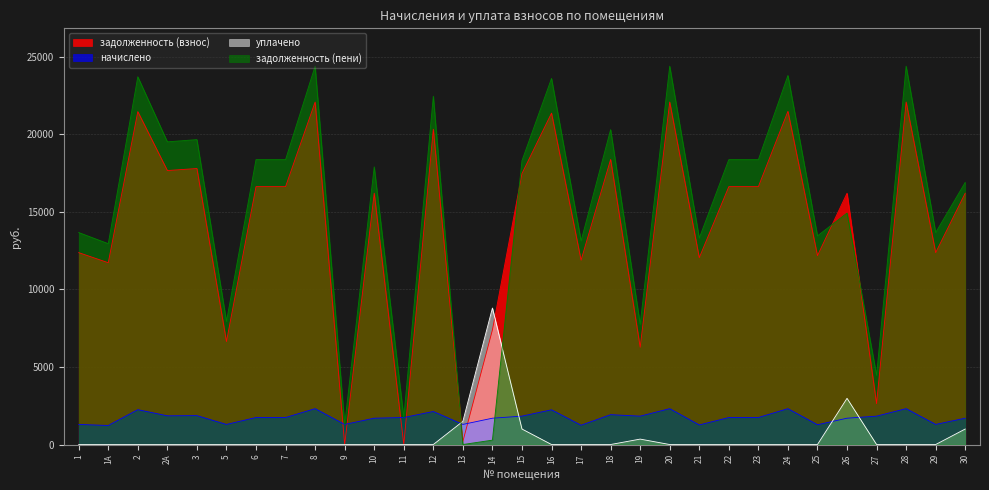

Reading left to right, list all the values displayed in this chart.

задолженность (взнос): 1=12376.4	1А=11726.8	2=21472.0	2А=17671.3	3=17801.3	5=6641.0	6=16631.8	7=16631.8	8=22089.1	9=0.0	10=16209.5	11=0.0	12=20335.0	13=197.3	14=7389.5	15=17476.4	16=21374.5	17=11889.1	18=18385.9	19=6276.4	20=22089.1	21=12051.6	22=16631.8	23=16631.8	24=21489.1	25=12181.6	26=16209.5	27=2637.3	28=22089.1	29=12376.4	30=16209.5
начислено: 1=1296.2	1А=1228.1	2=2248.7	2А=1850.7	3=1864.3	5=1296.2	6=1741.8	7=1741.8	8=2313.4	9=1296.2	10=1697.6	11=1741.8	12=2129.6	13=1296.2	14=1697.6	15=1830.3	16=2238.5	17=1245.1	18=1925.5	19=1830.3	20=2313.4	21=1262.2	22=1741.8	23=1741.8	24=2313.4	25=1275.8	26=1697.6	27=1830.3	28=2313.4	29=1296.2	30=1697.6
уплачено: 1=0.0	1А=0.0	2=0.0	2А=0.0	3=0.0	5=0.0	6=0.0	7=0.0	8=0.0	9=0.0	10=0.0	11=0.0	12=0.0	13=1493.5	14=8803.9	15=1000.0	16=0.0	17=0.0	18=0.0	19=350.0	20=0.0	21=0.0	22=0.0	23=0.0	24=0.0	25=0.0	26=2980.0	27=0.0	28=0.0	29=0.0	30=1000.0
задолженность (пени): 1=13672.6	1А=12954.9	2=23720.7	2А=19522.0	3=19665.6	5=7937.1	6=18373.6	7=18373.6	8=24402.5	9=1296.2	10=17907.1	11=1741.8	12=22464.6	13=0.0	14=283.2	15=18306.7	16=23613.1	17=13134.2	18=20311.4	19=7756.7	20=24402.5	21=13313.8	22=18373.6	23=18373.6	24=23802.5	25=13457.3	26=14927.1	27=4467.6	28=24402.5	29=13672.6	30=16907.1